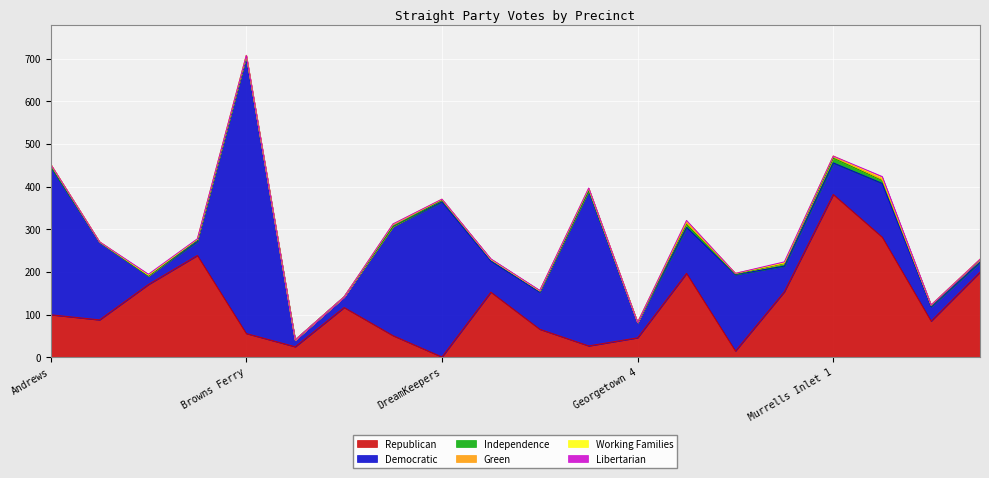

What is the label of the 10th point from the right?

Georgetown 1